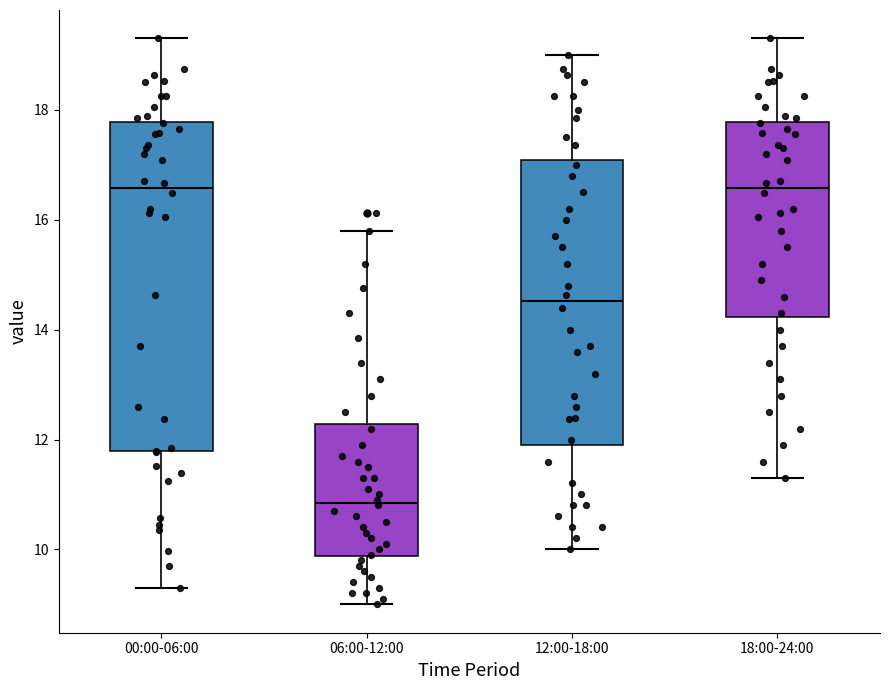

Reading left to right, read every box against the y-axis: the position of its median line, the range the box covers, and the ends of its whiskers. The values are not printed on the chart, so give them approximately, as read against the axis.

00:00-06:00: median 16.6, box 11.8 to 17.8, whiskers 9.4 to 19.4
06:00-12:00: median 10.8, box 9.8 to 12.2, whiskers 9.0 to 15.8
12:00-18:00: median 14.6, box 12.0 to 17.0, whiskers 10.0 to 19.0
18:00-24:00: median 16.6, box 14.2 to 17.8, whiskers 11.4 to 19.4